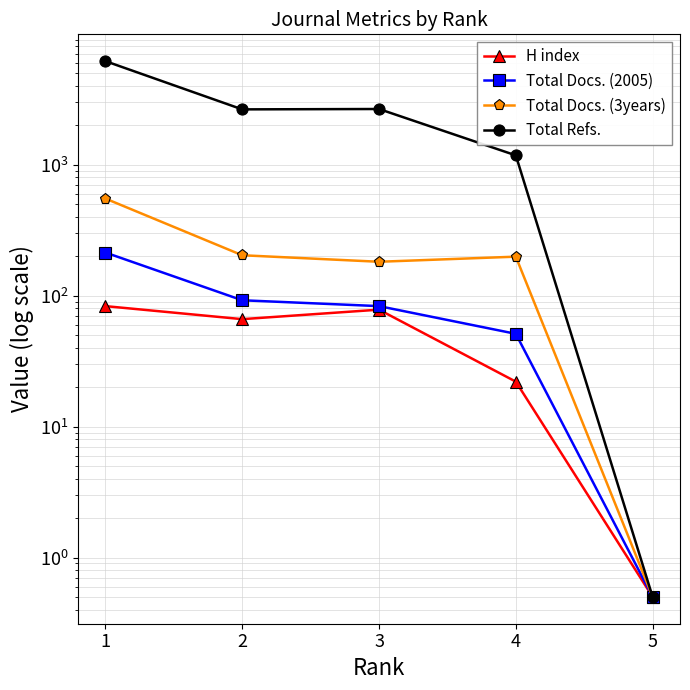

Is it true that Total Refs. equals 0.5 at 5?

True